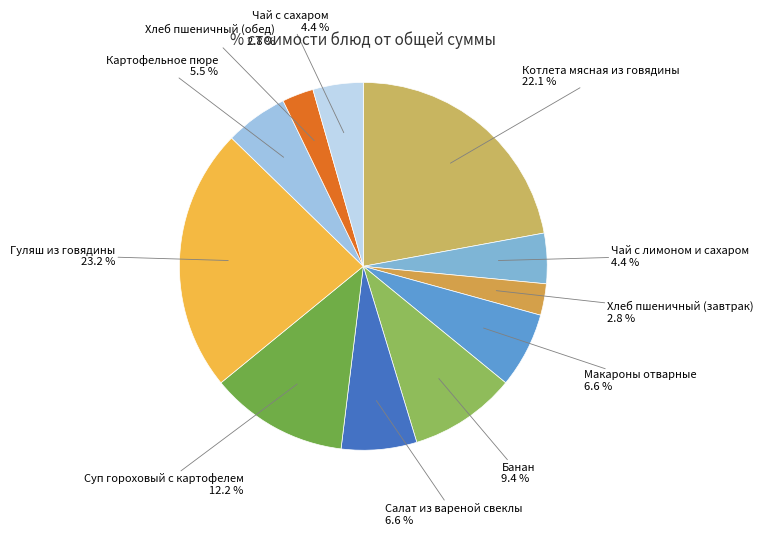

To the nearest percent, what is the combined percentage of Суп гороховый с картофелем and Чай с лимоном и сахаром?

17%